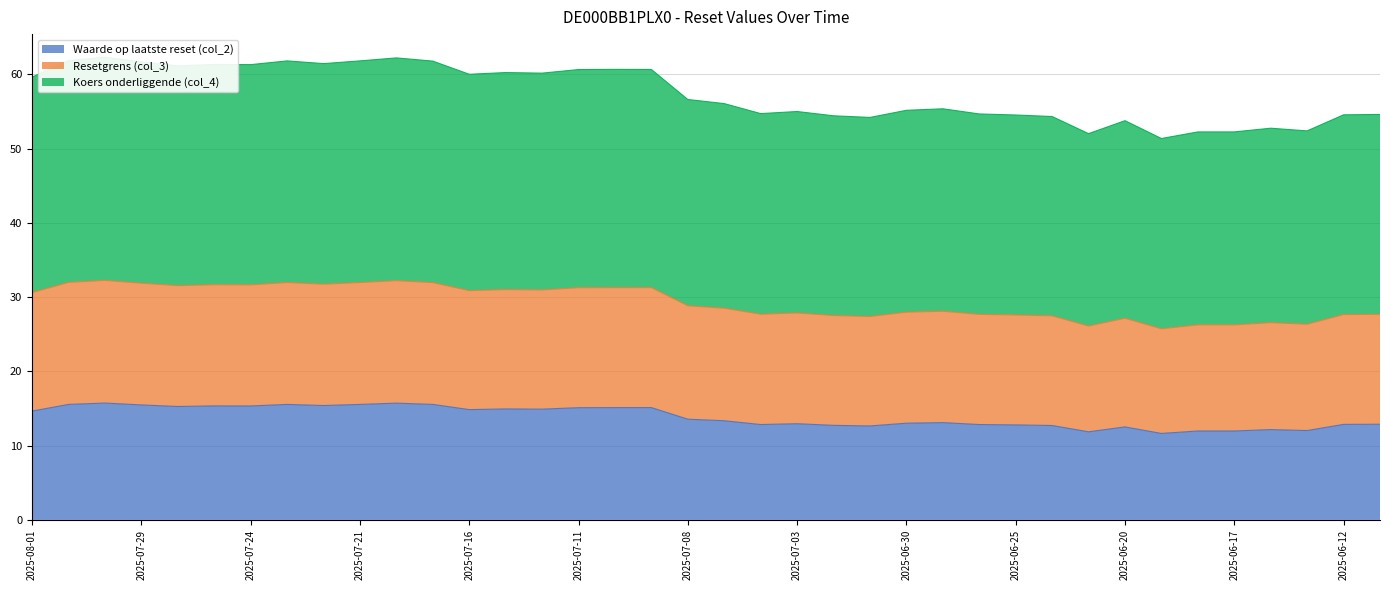

True or false: Waarde op laatste reset (col_2) has a value of 15.6 at 2025-07-21.

True